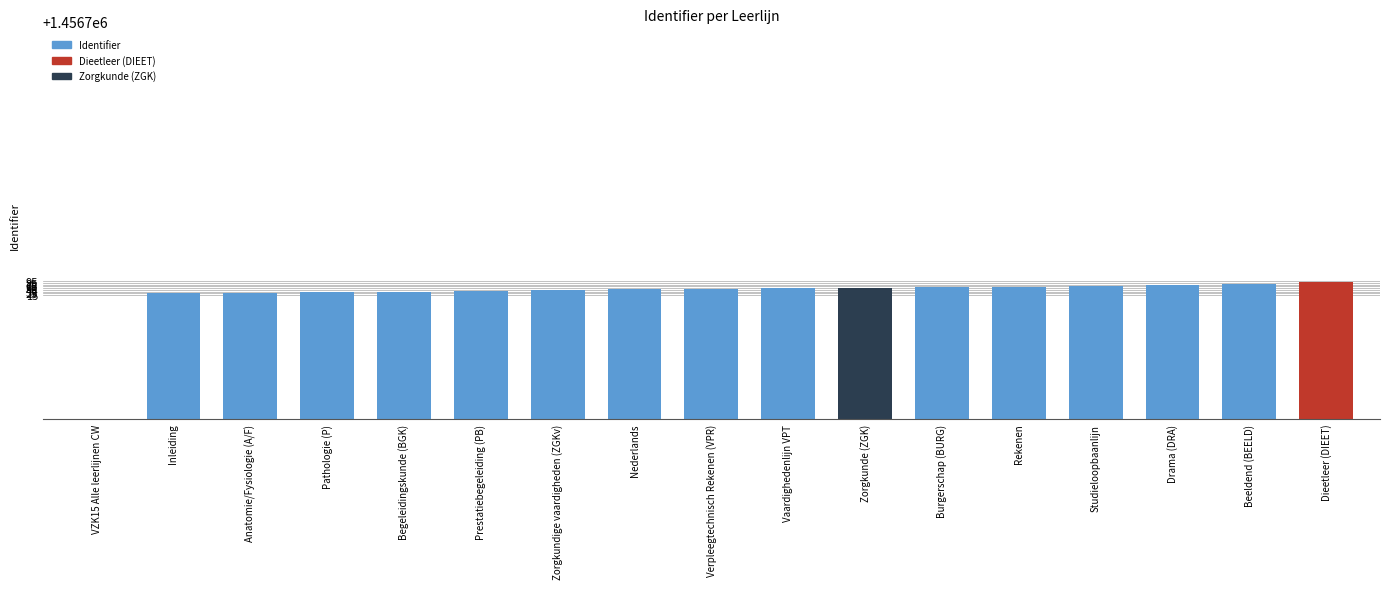

What is the change in value from Zorgkunde (ZGK) to Beeldend (BEELD)?

+20